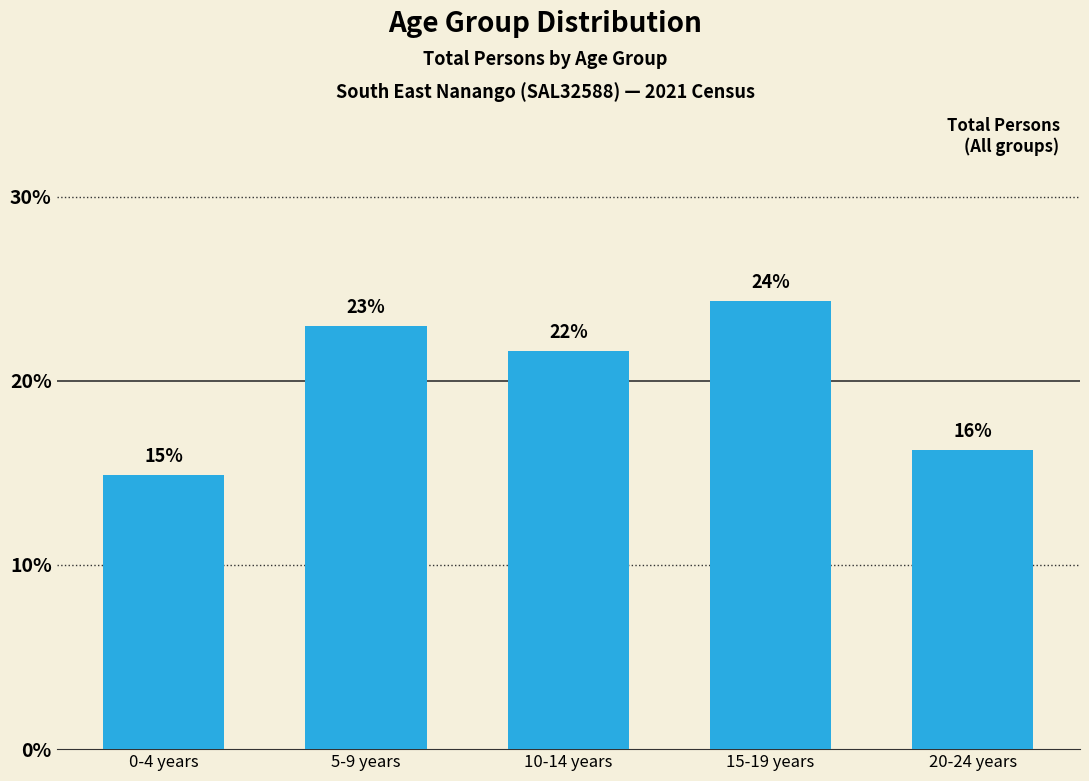

How many bars are there in total?

5